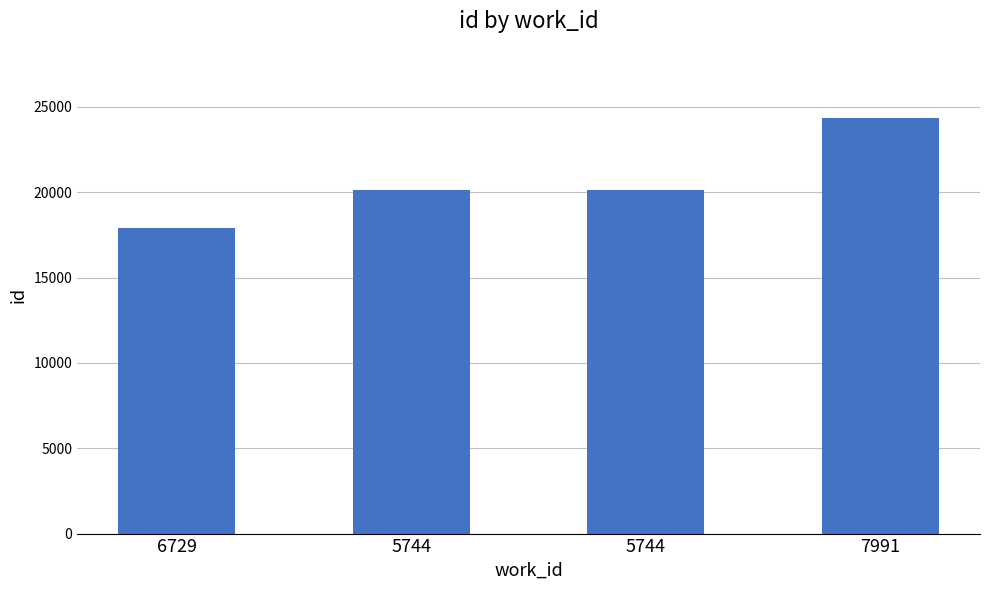

The value at 5744 is 20114. True or false?

True